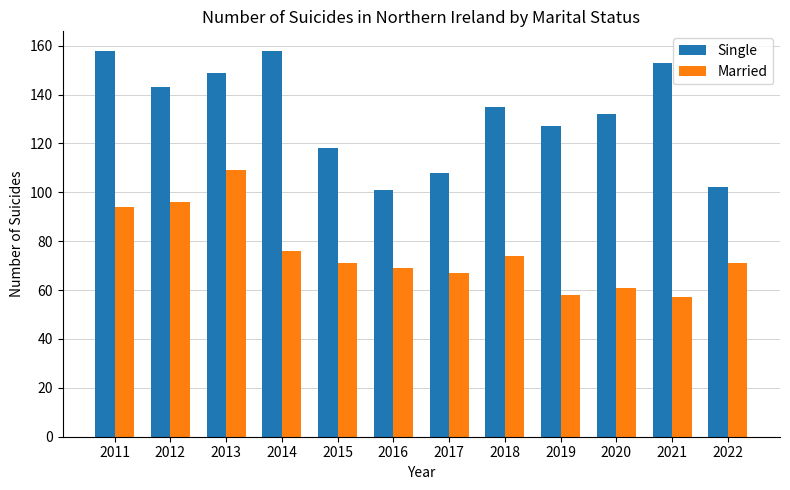

Reading left to right, what are all the values shown in this chart?

Single: 158	143	149	158	118	101	108	135	127	132	153	102
Married: 94	96	109	76	71	69	67	74	58	61	57	71